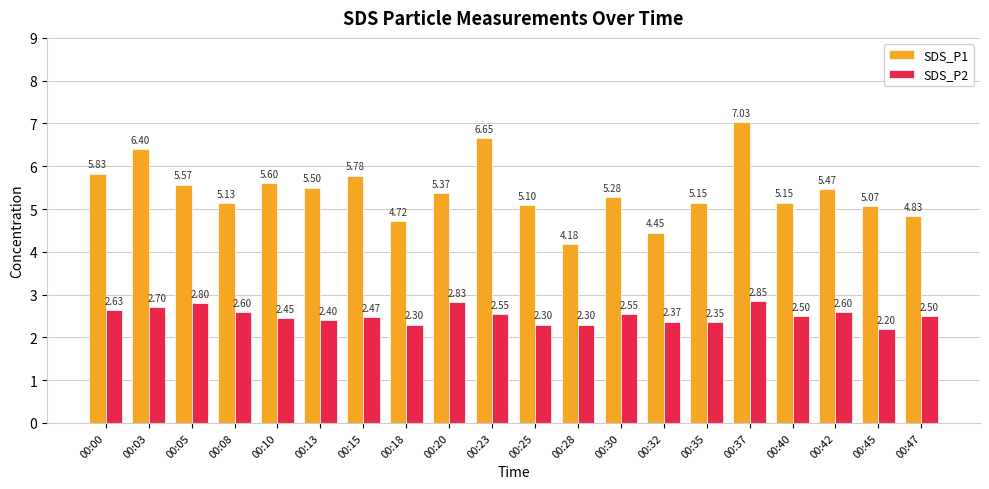

How many SDS_P2 values are between 2 and 3?

20